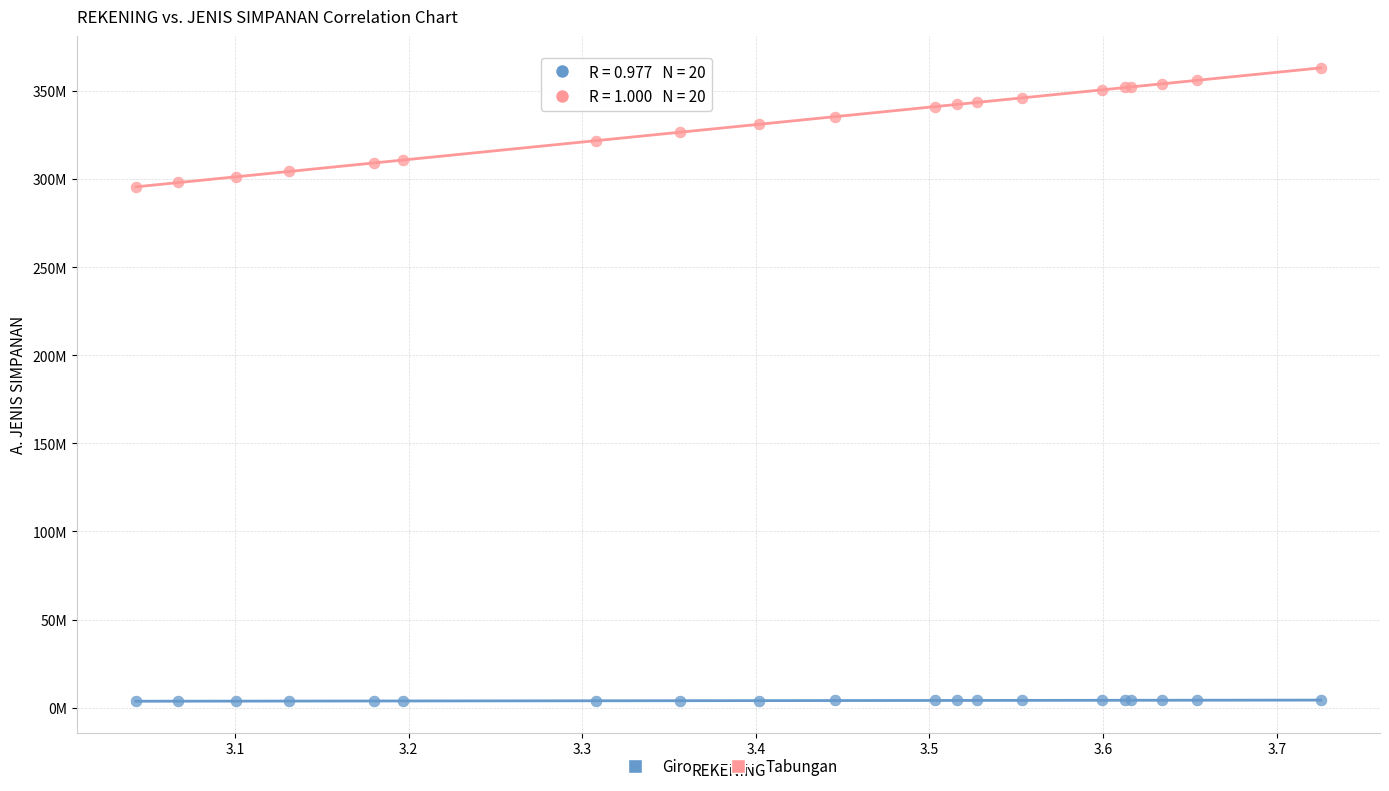

What are all the series names shown in the legend?

Giro, Tabungan